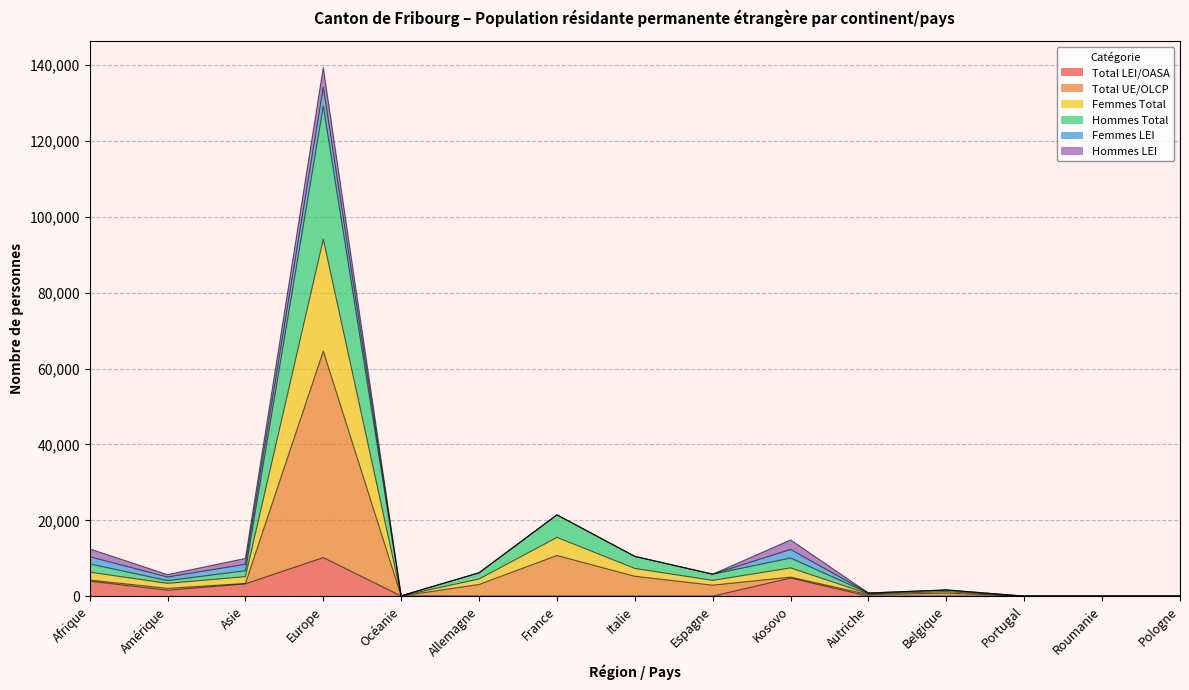

What is the maximum value for Total LEI/OASA?

10173